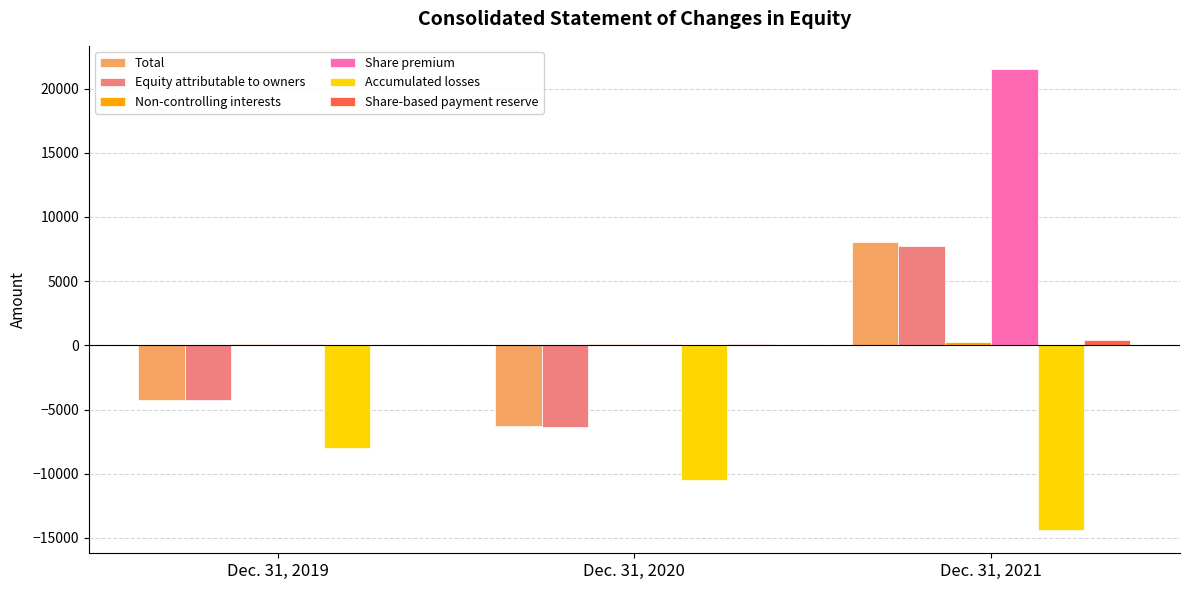

Count the Total values in the range -6294 to 8019.

3